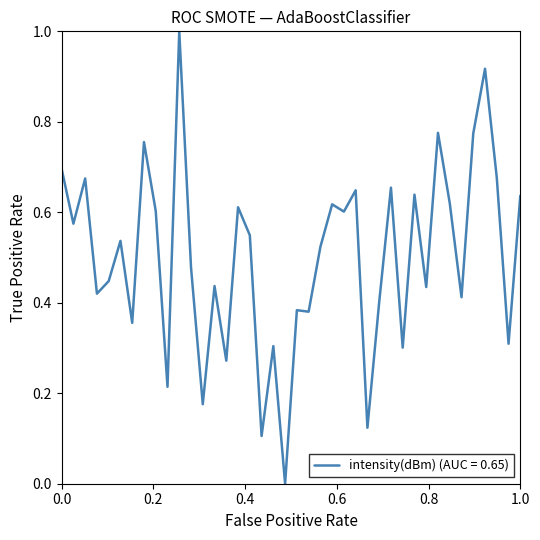

What is the maximum value shown in the chart?

1.0